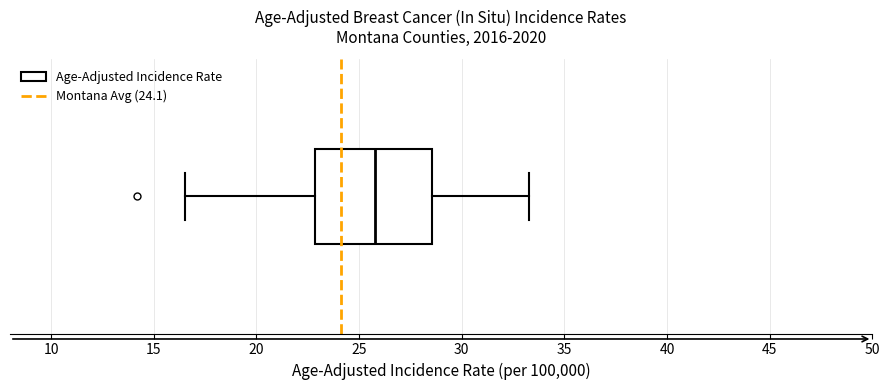

Where does the left whisker of the box end on the x-axis? The values are not printed on the chart, so give them approximately, as read against the axis.

16.5